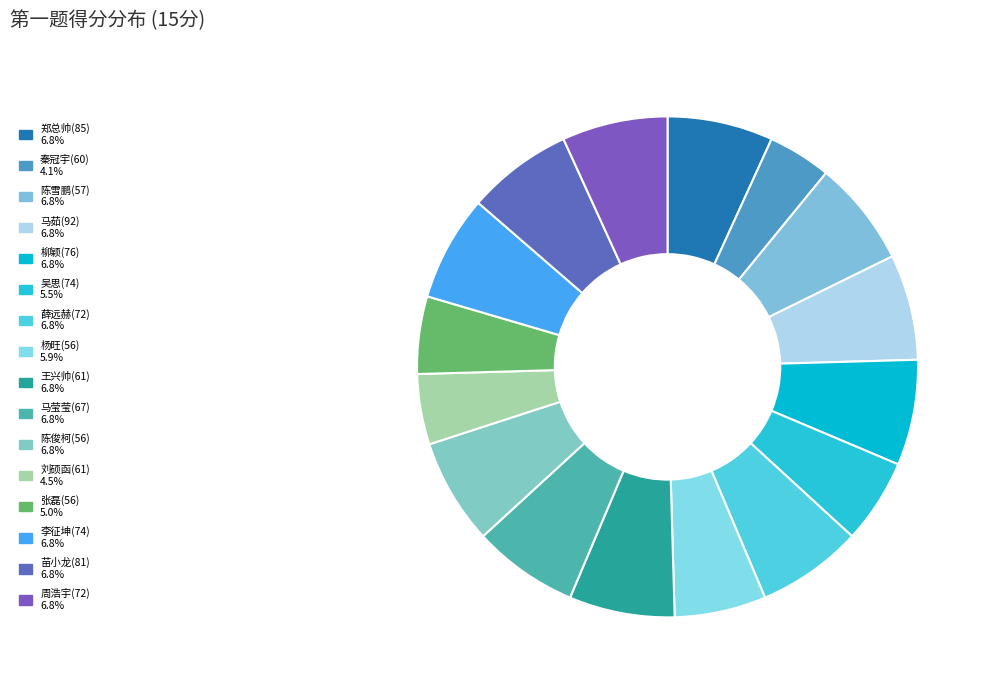

The 薛远赫(72) slice represents 7% of the pie. True or false?

True